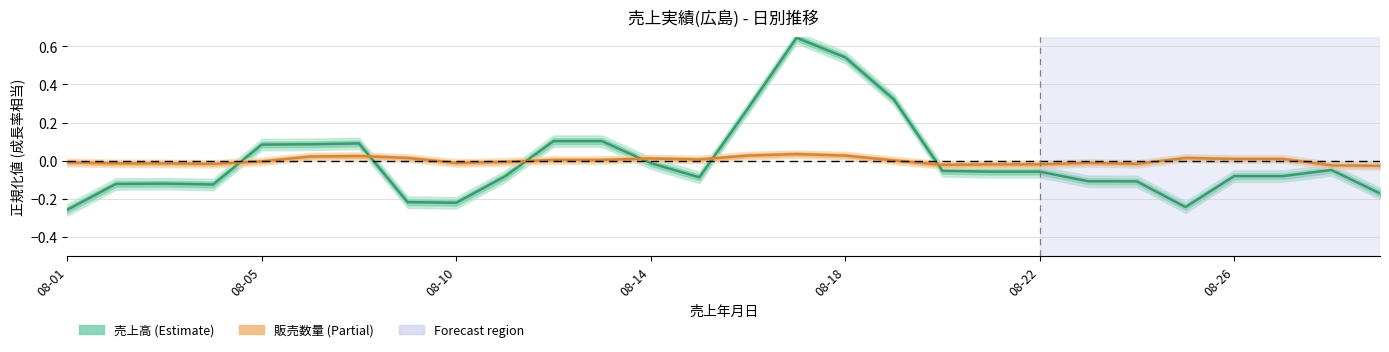

Which series changed the most between 08-05 and 15?

売上高 (Estimate)